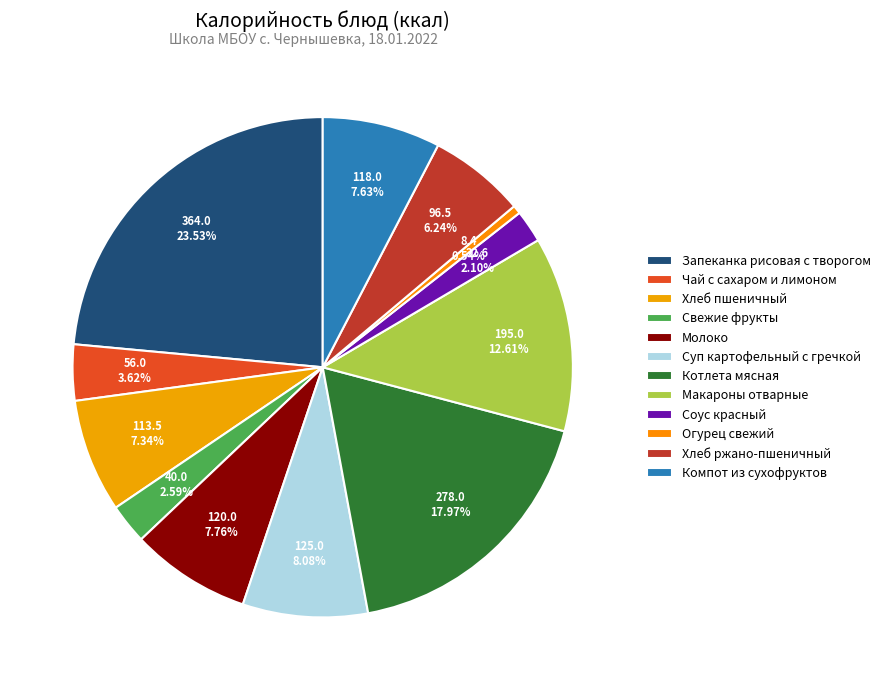

What is the ratio of the value at Хлеб ржано-пшеничный to the value at Макароны отварные?

0.5